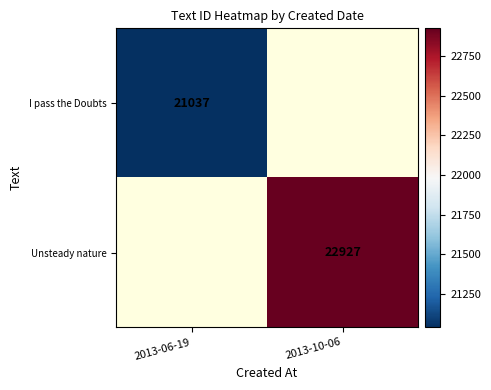

The Unsteady nature series shows 40971 at 2013-10-06. True or false?

False